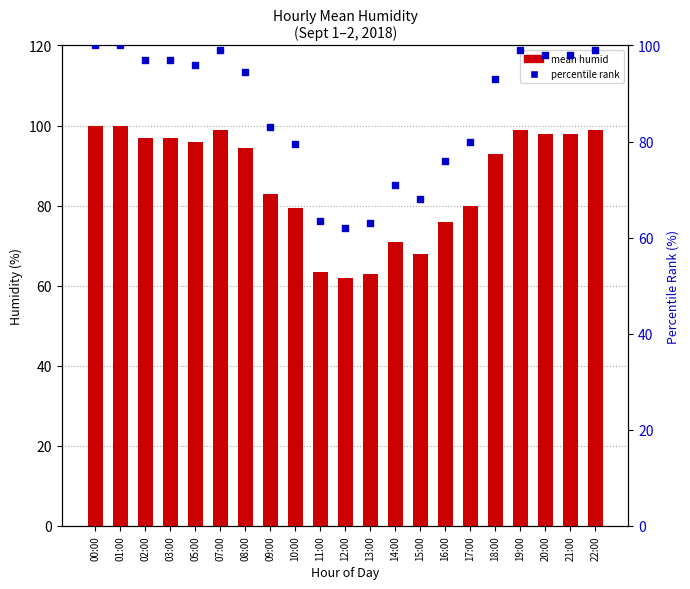

At which category is the sum across all series the highest?

00:00